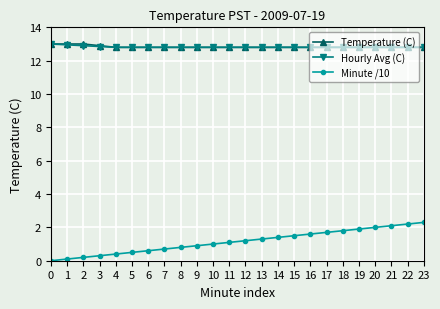

True or false: Minute /10 and Hourly Avg (C) cross at least once.

False